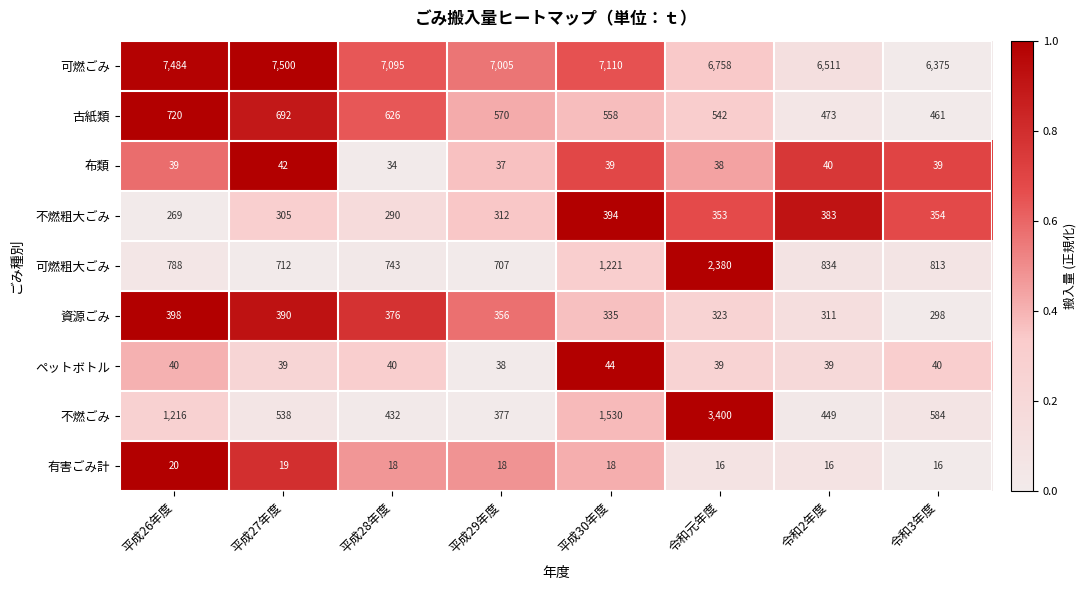

The 可燃ごみ series shows 4678 at 平成26年度. True or false?

False